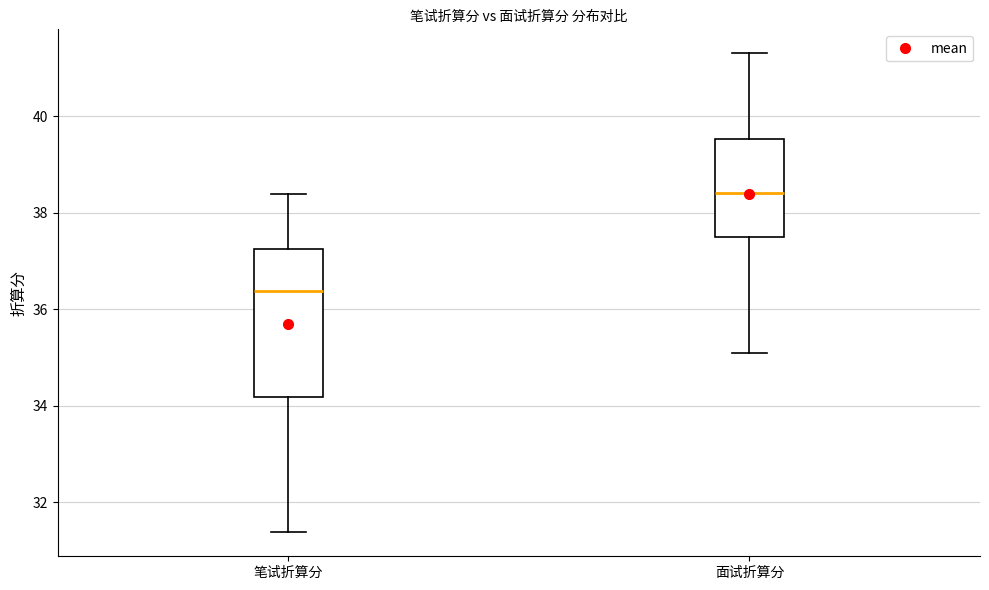

Reading left to right, transcribe this box plot: for each box, give where its median line is, the range the box spans, and where its two whiskers end, as read against the y-axis. The values are not printed on the chart, so give them approximately, as read against the axis.

笔试折算分: median 36.4, box 34.2 to 37.2, whiskers 31.4 to 38.4
面试折算分: median 38.4, box 37.6 to 39.6, whiskers 35.2 to 41.4